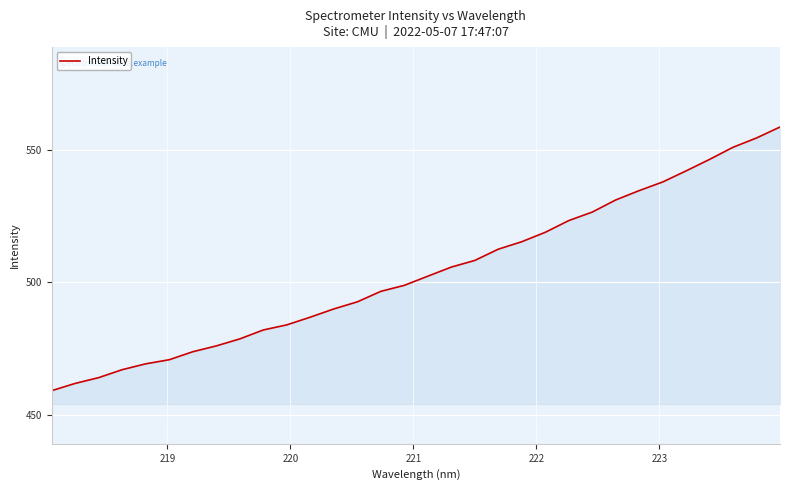

What is the maximum value shown in the chart?

558.5